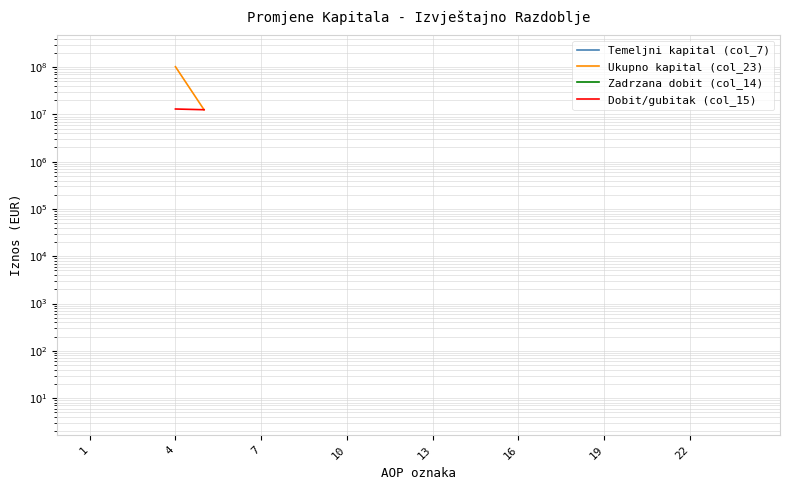

True or false: Ukupno kapital (col_23) and Temeljni kapital (col_7) intersect in this chart.

False